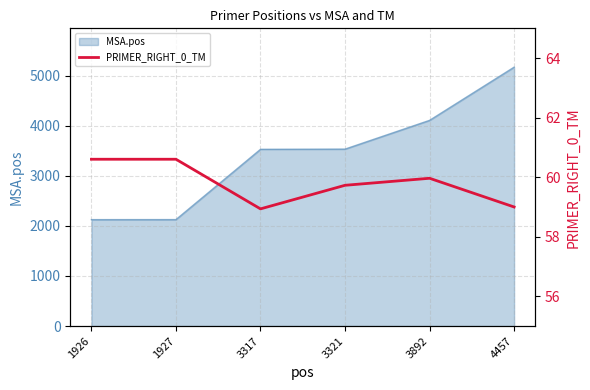

Where is the data nearest to the value 59?

4457